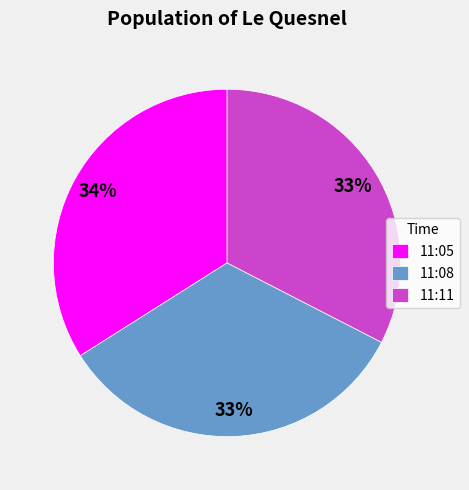

Which category has the biggest portion of the pie?

11:05